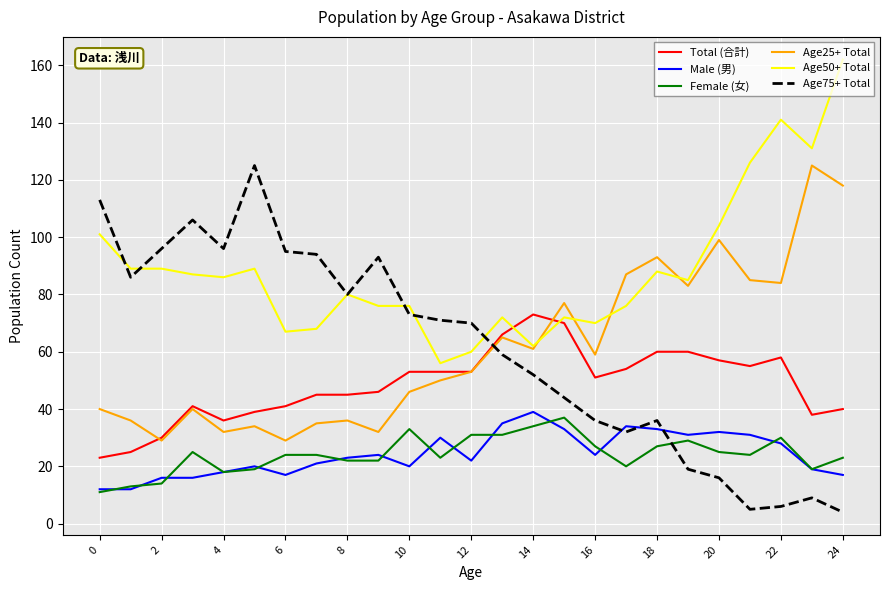

What is the maximum value shown in the chart?

162